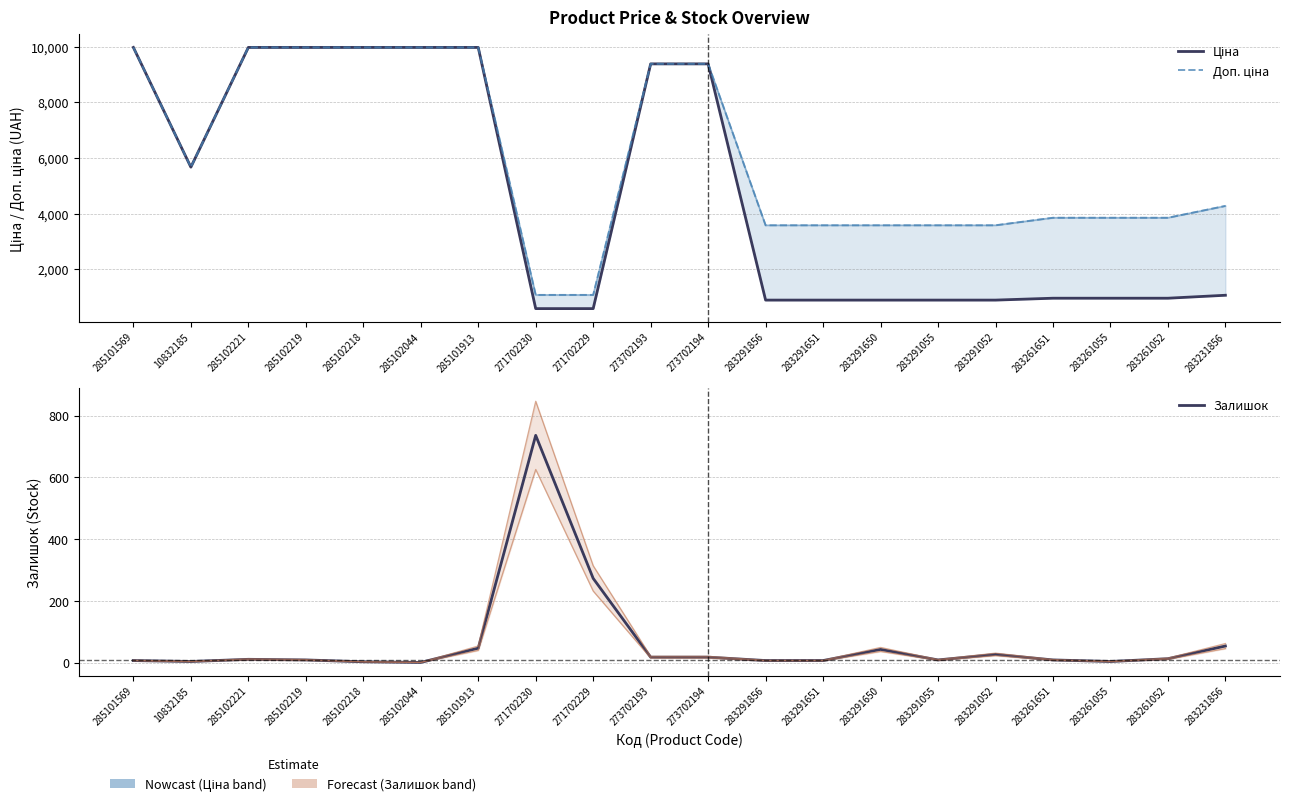

Where does the Доп. ціна series first go above 4279?

285101569